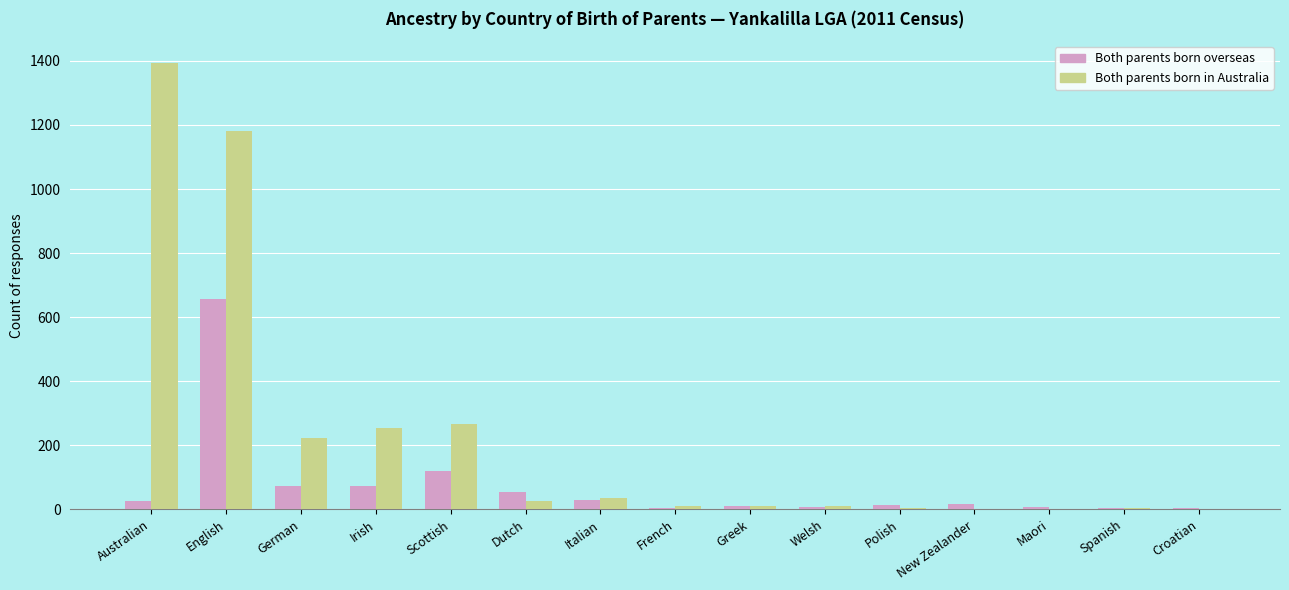

What is the sum of all Both parents born overseas values?

1103